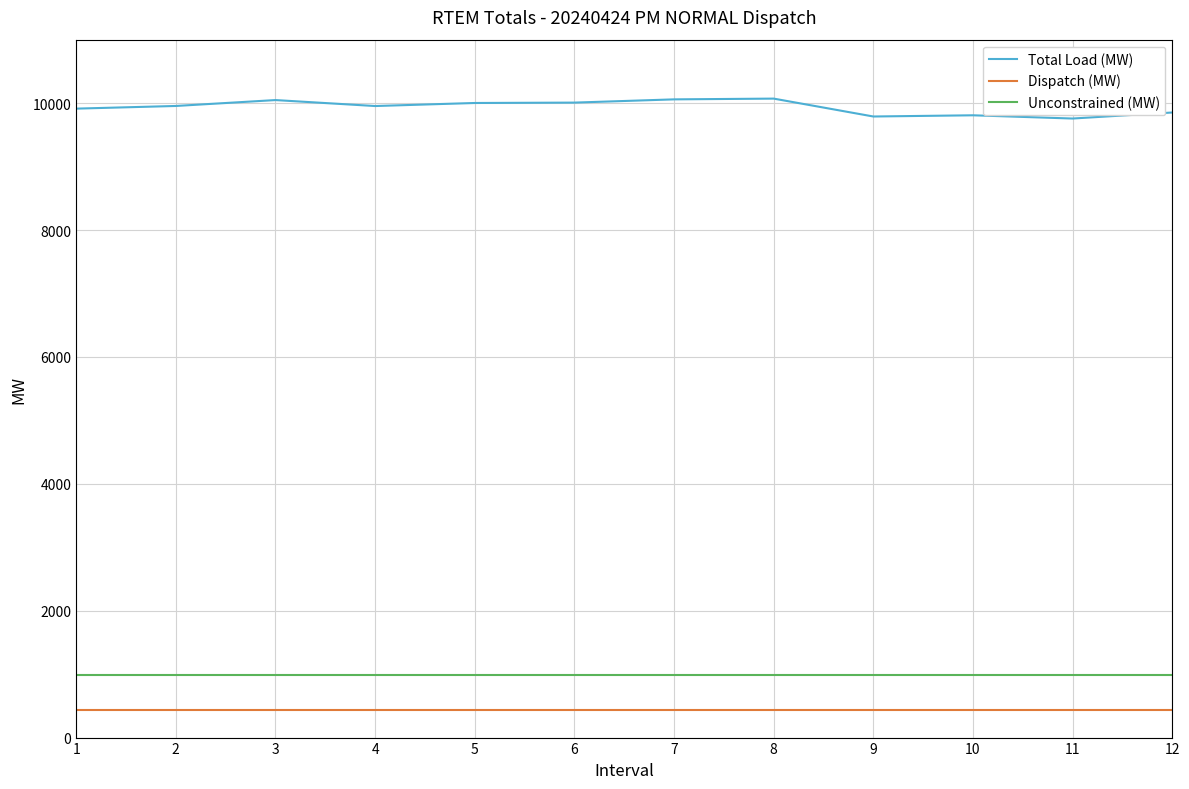

Count the number of categories in the chart.

12